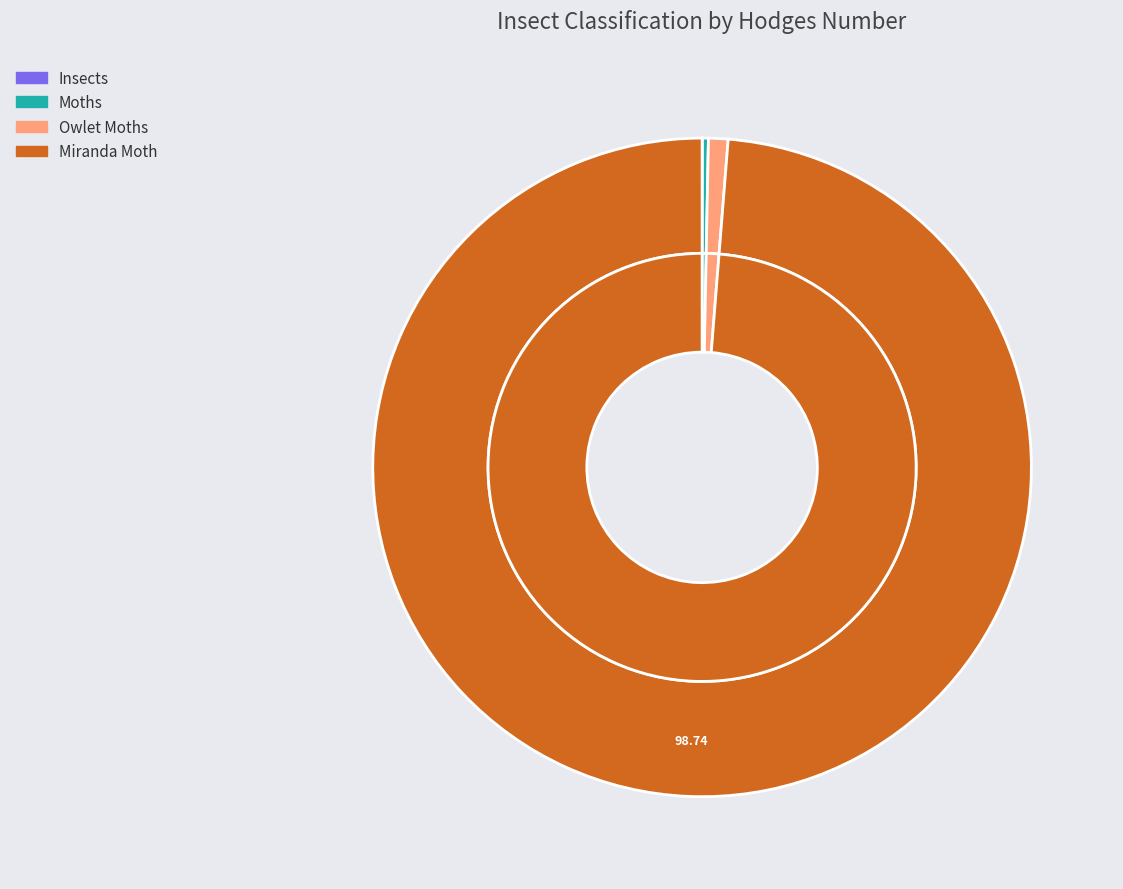

How many segments does this pie chart have?

4